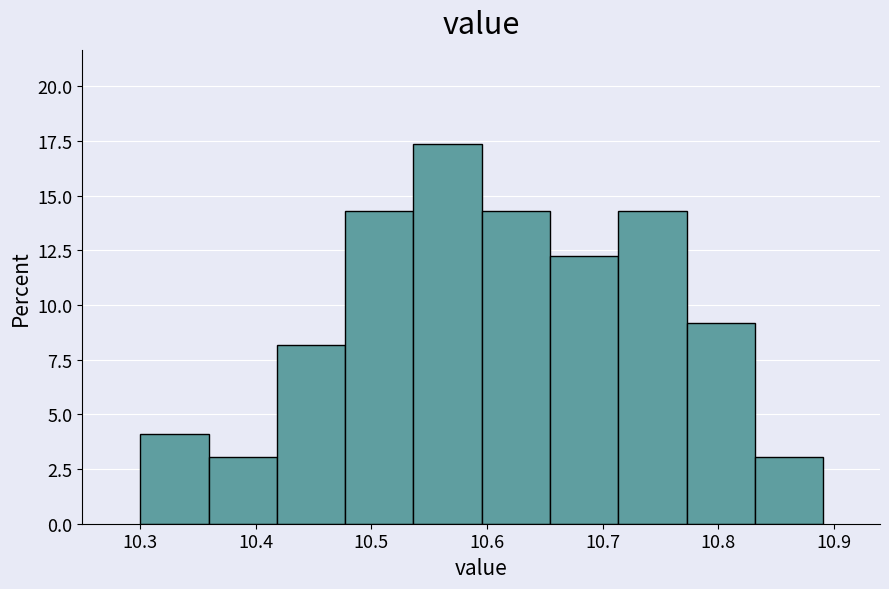

Over which range of the x-axis is the bar tallest?

10.54 to 10.60